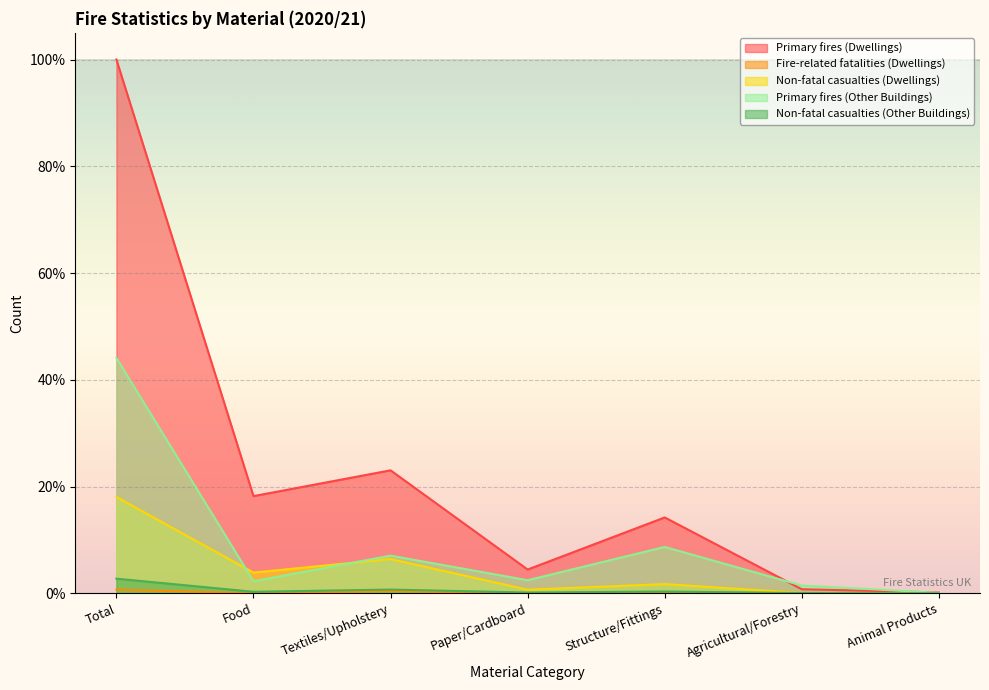

What is the total value across all series at Total?

165.6